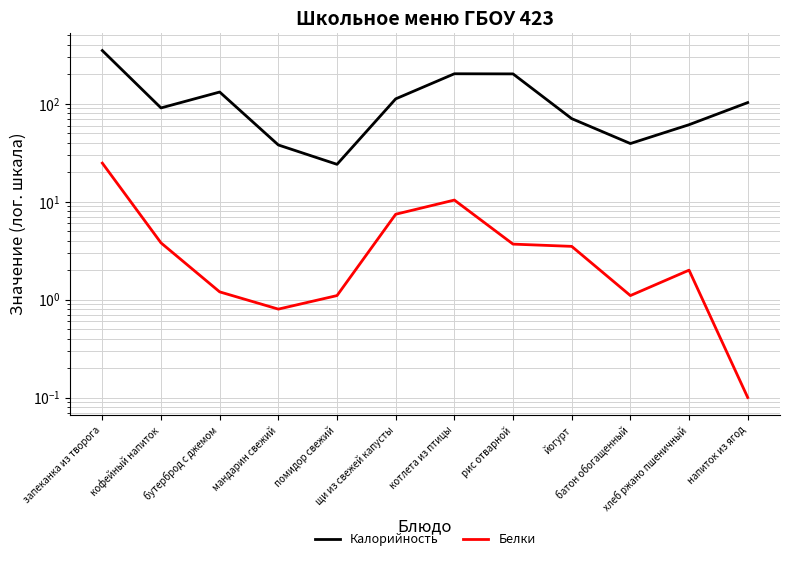

Does the chart have visible grid lines?

Yes